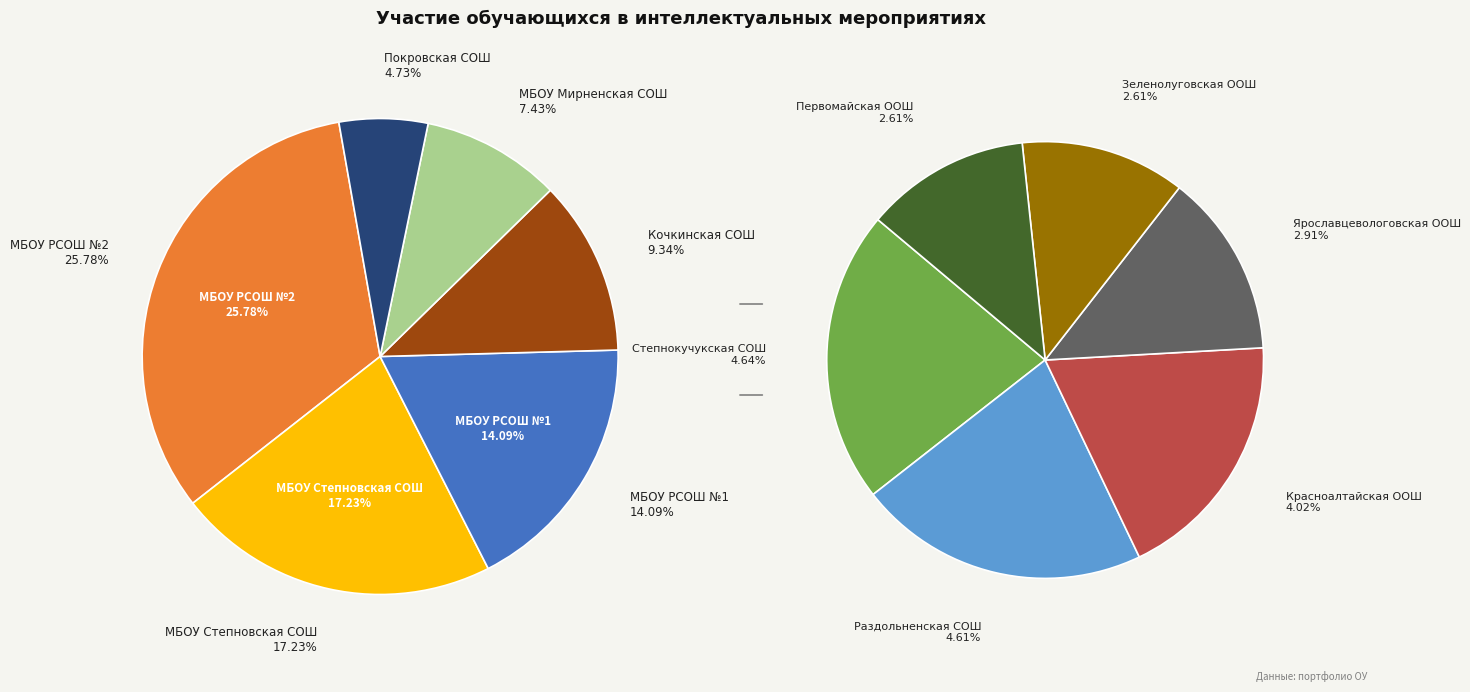

Combined, what portion of the pie is МБОУ Степновская СОШ and МБОУ РСОШ №1?

31.3%